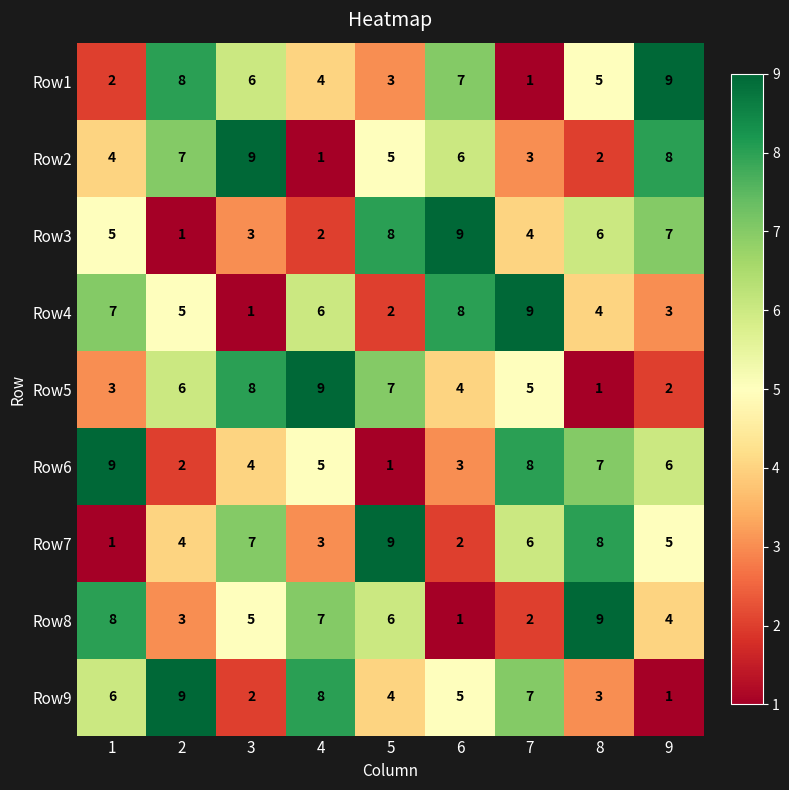

Is it true that Row8 equals 9 at 8?

True